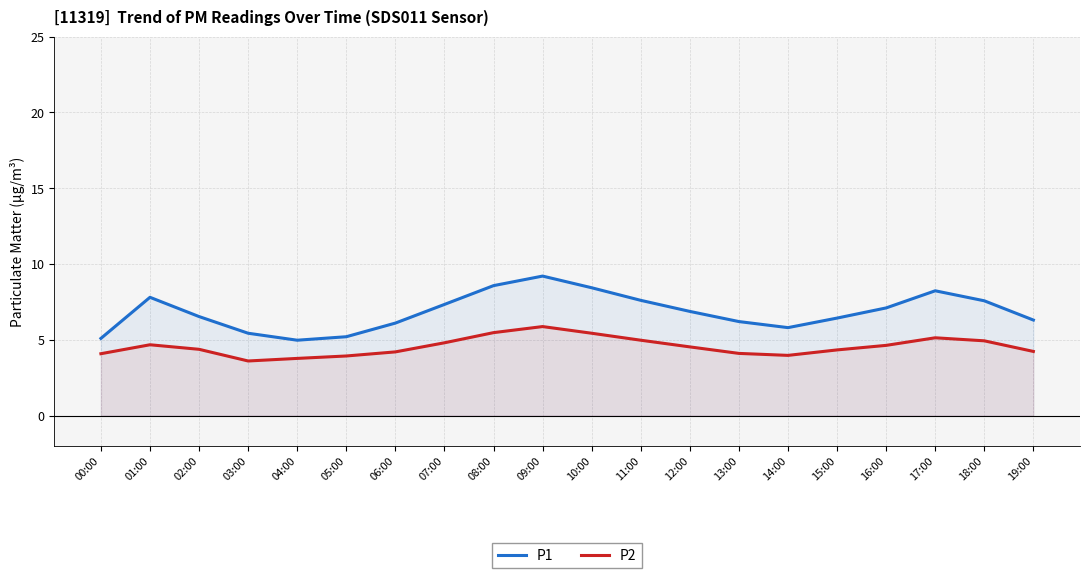

Rank the series by their average value, from lowest to highest.

P2, P1